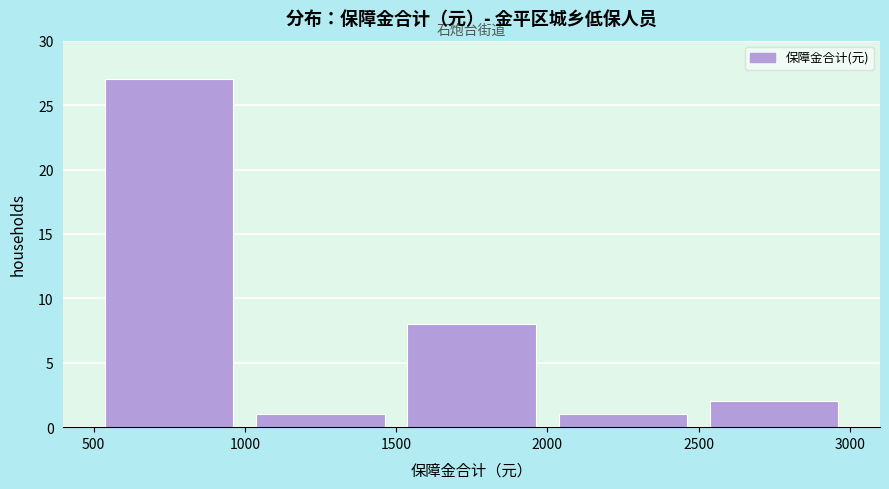

Reading left to right, transcribe this chart: for each bar, give the range it covers on the x-axis and its height. The values are not printed on the chart, so give them approximately, as read against the axis.

500 to 1000: 27
1000 to 1500: 1
1500 to 2000: 8
2000 to 2500: 1
2500 to 3000: 2